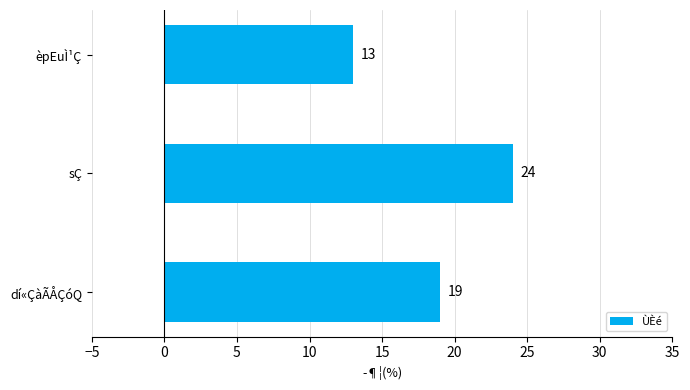

Count the number of data series in this chart.

1